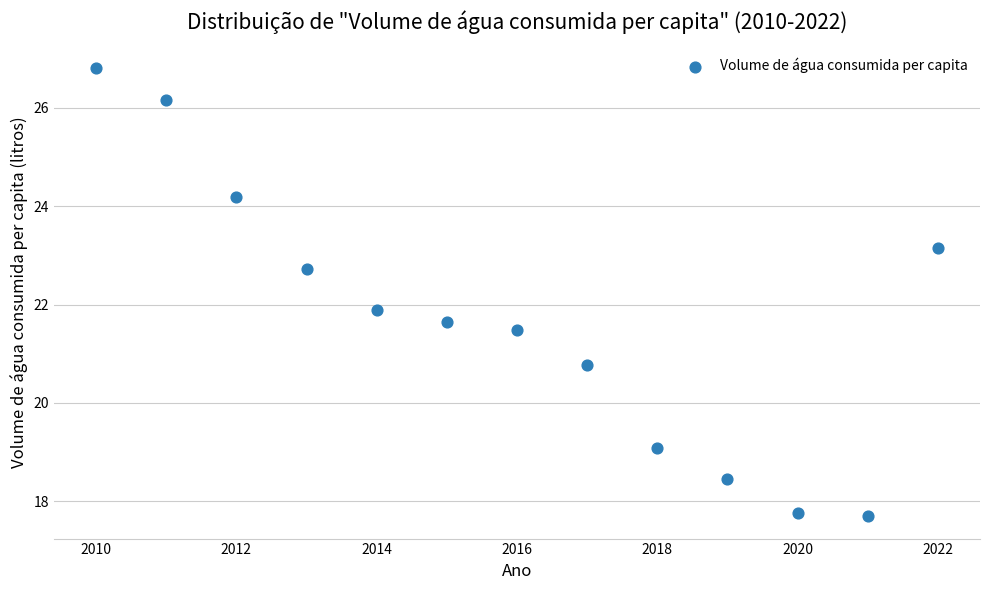

What is the range of Y values (max minus min)?

9.1